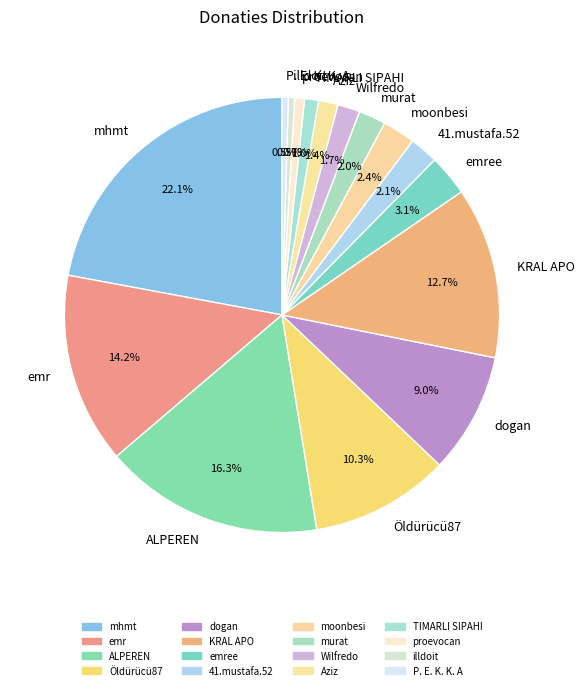

How many slices are in this pie chart?

16